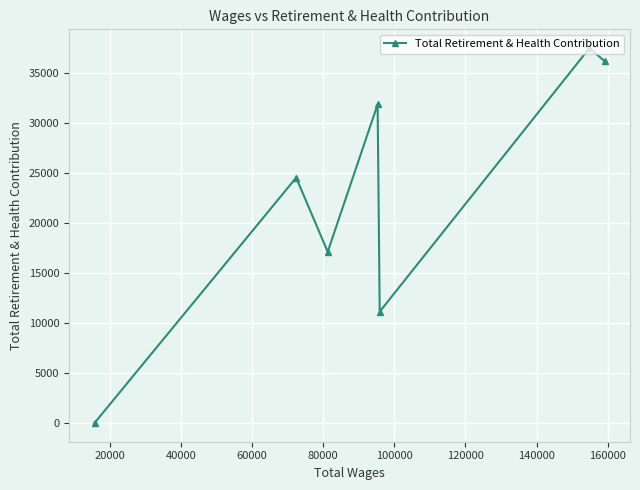

Reading right to left, list all the values displayed in this chart.

36179	37484	11130	31846	17114	24530	0